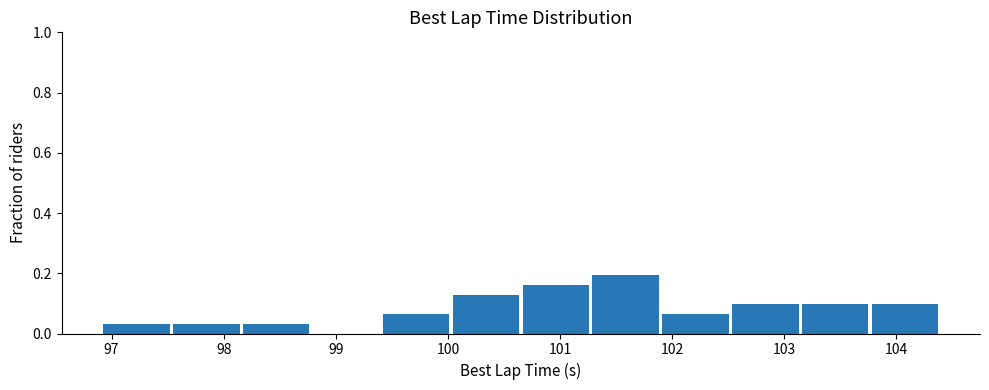

What is the height of the bar covering 101.9 to 102.5 on the x-axis? Neither the bar edges nor the heights are printed on the chart, so give them approximately, as read against the axes.

0.06